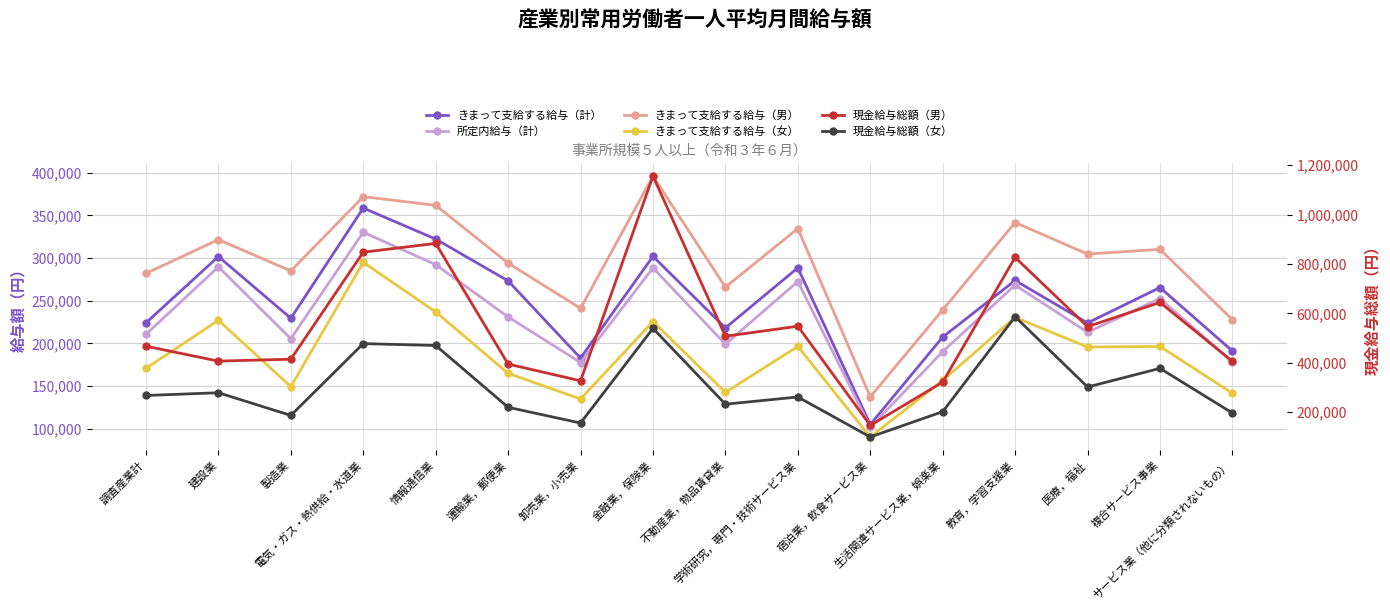

How many categories are shown in the chart?

16